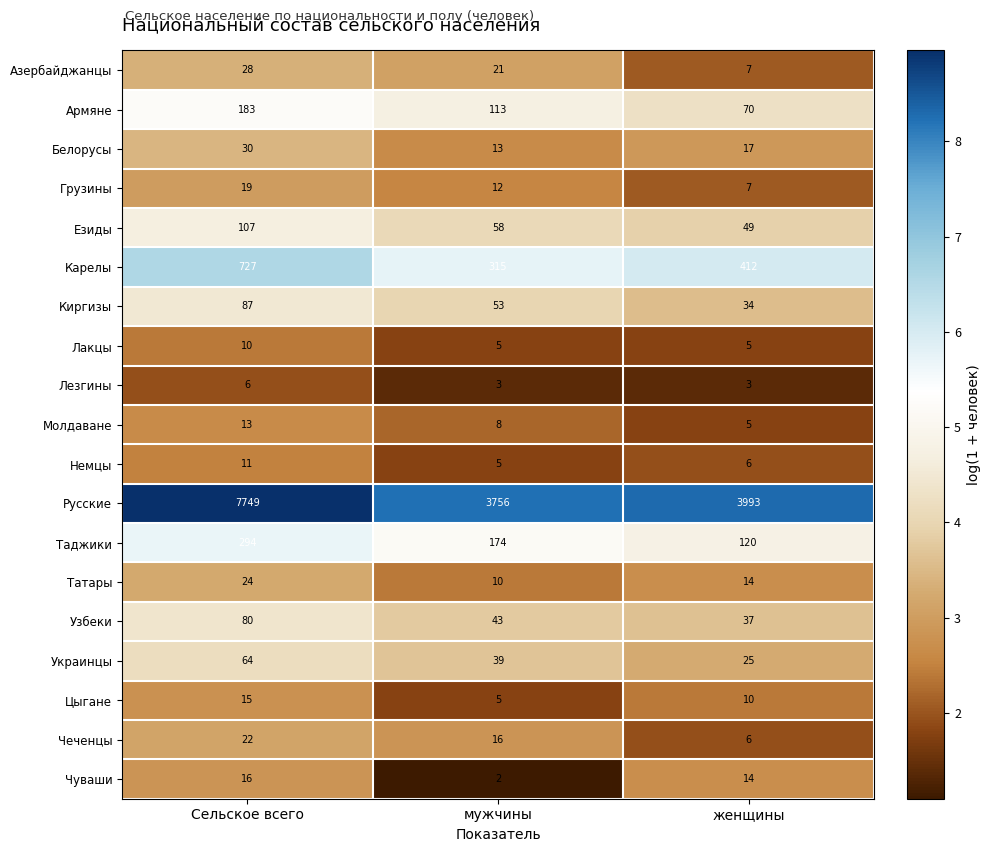

Which series changed the most between Сельское всего and мужчины?

Русские